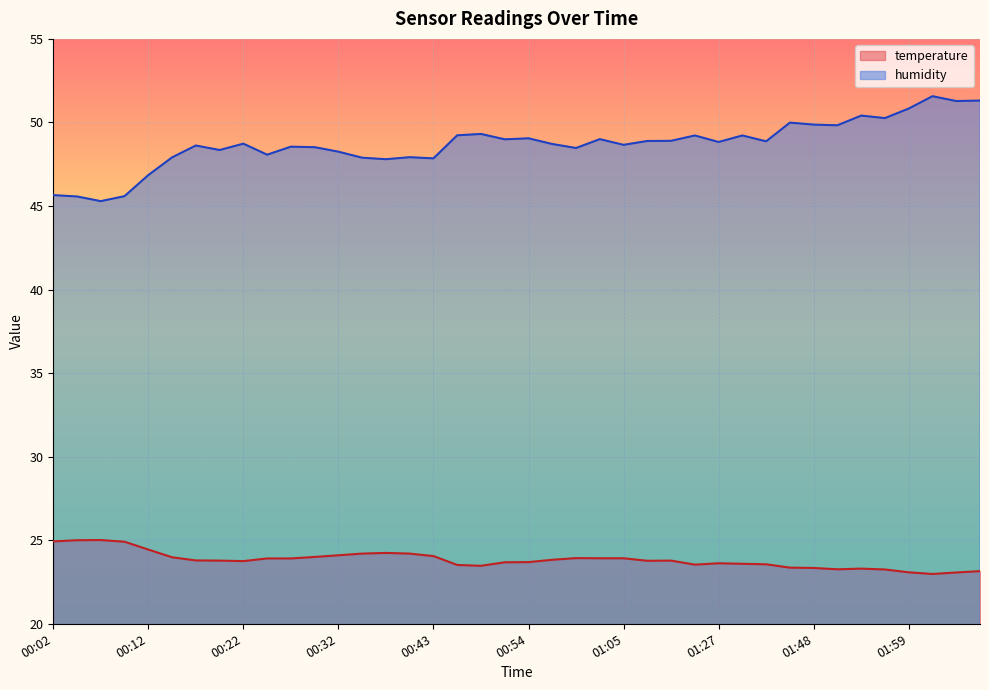

Reading left to right, transcribe all the data shown in this chart.

temperature: 24.9	25.0	25.0	24.9	24.4	24.0	23.8	23.8	23.8	23.9	23.9	24.0	24.1	24.2	24.2	24.2	24.1	23.5	23.5	23.7	23.7	23.8	23.9	23.9	23.9	23.8	23.8	23.5	23.6	23.6	23.6	23.4	23.3	23.3	23.3	23.2	23.1	23.0	23.1	23.1
humidity: 45.6	45.6	45.3	45.6	46.9	47.9	48.6	48.4	48.7	48.1	48.5	48.5	48.2	47.9	47.8	47.9	47.9	49.2	49.3	49.0	49.0	48.7	48.5	49.0	48.7	48.9	48.9	49.2	48.8	49.2	48.9	50.0	49.9	49.8	50.4	50.3	50.8	51.6	51.3	51.3